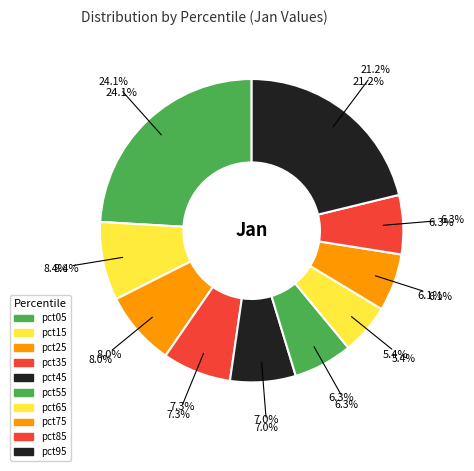

How many slices are in this pie chart?

10